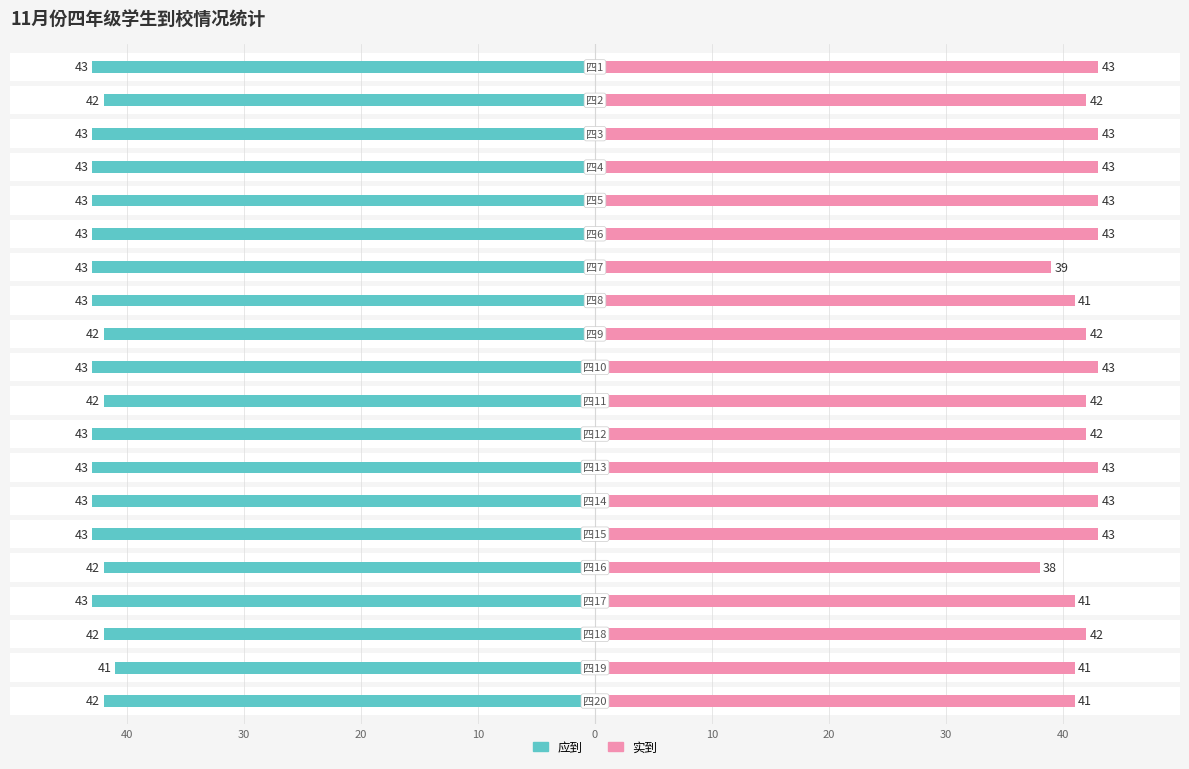

Rank the series at 10 from highest to lowest value.

应到, 实到